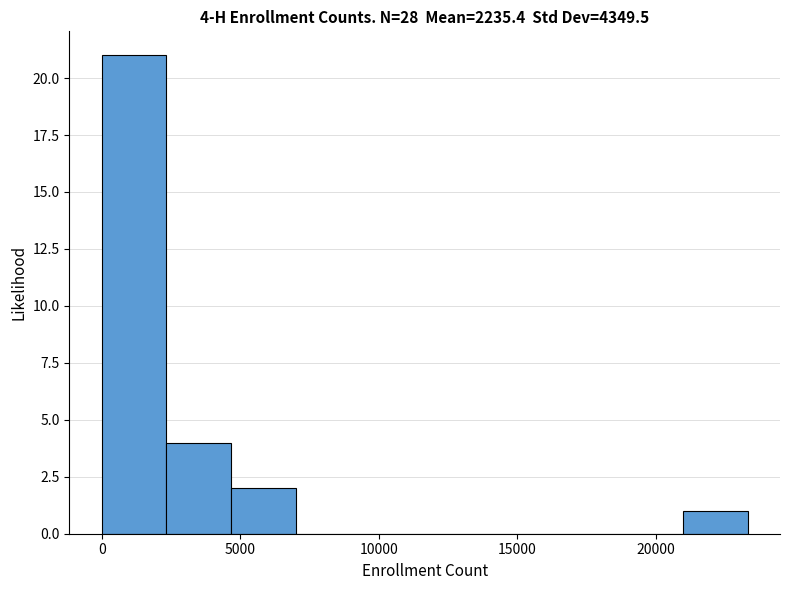

Which range on the x-axis has the tallest bar?

0 to 2500